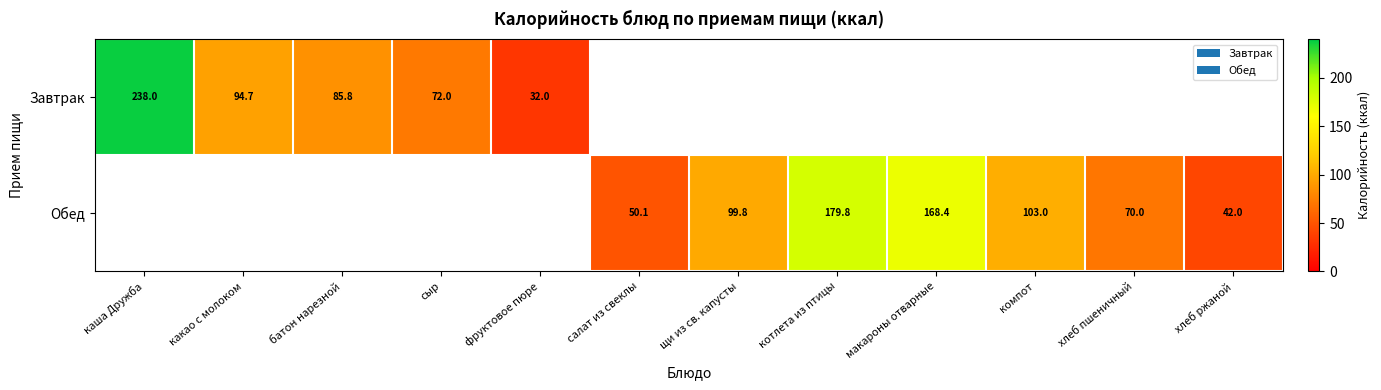

What is the greatest value displayed?

238.0